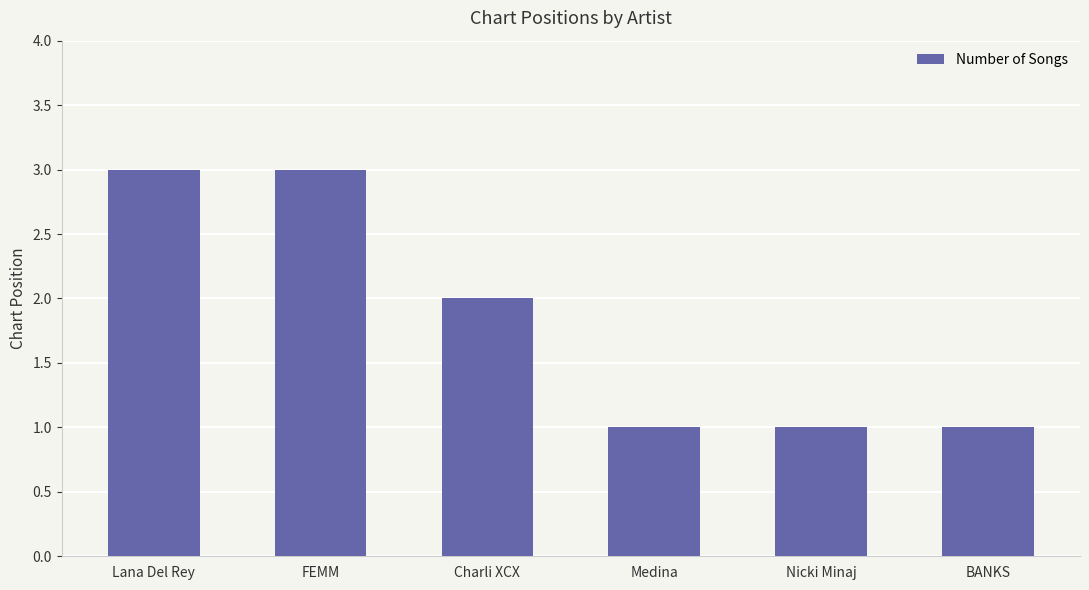

What is the label of the 1st bar from the right?

BANKS